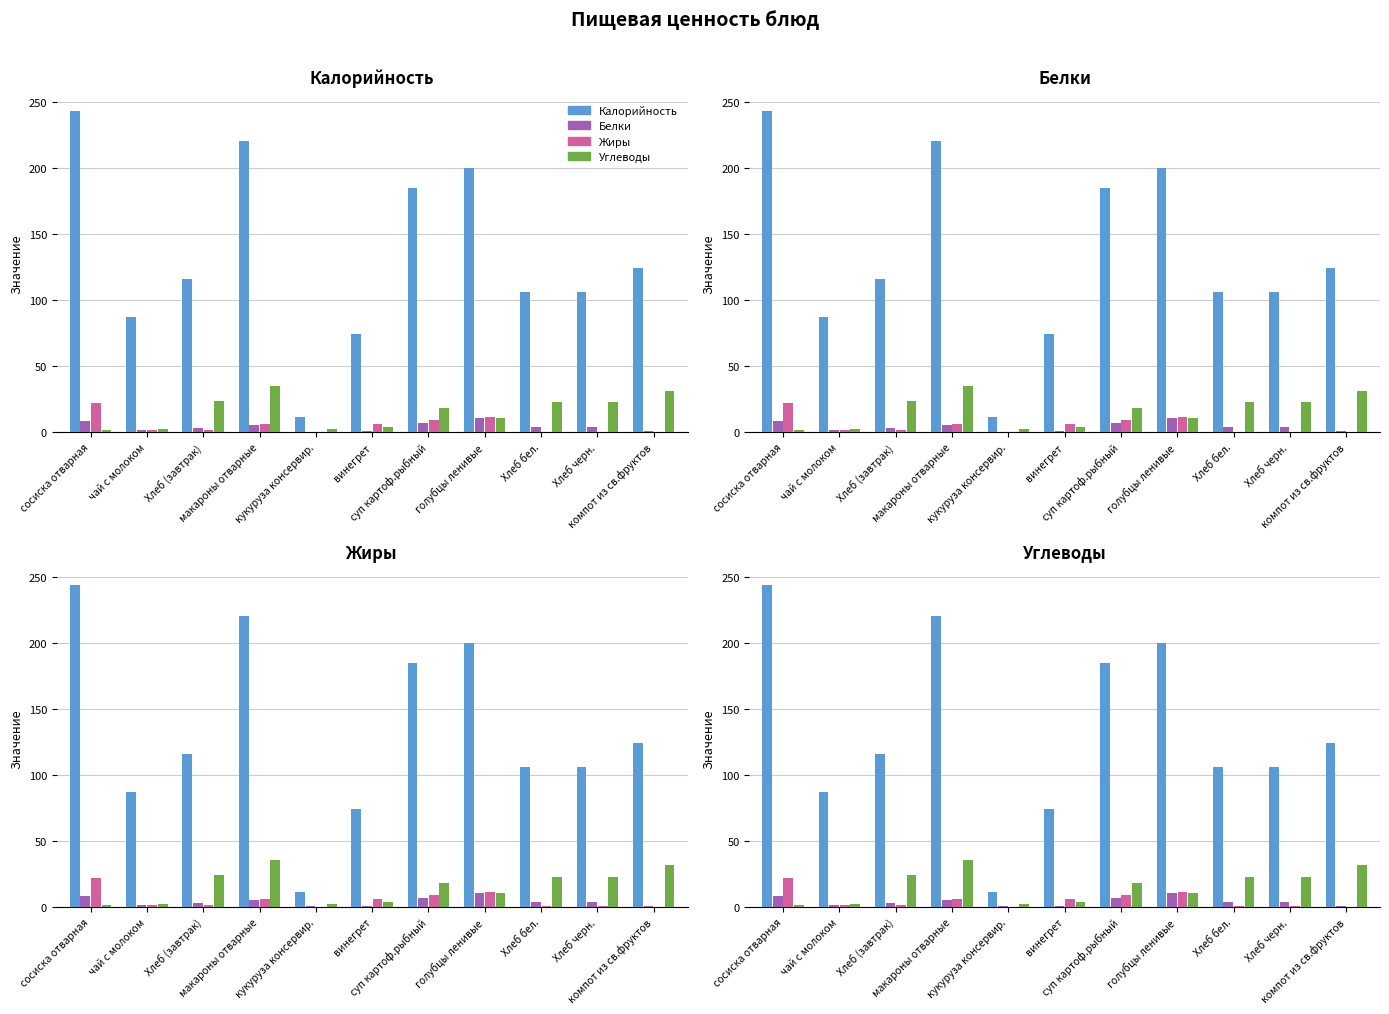

Reading left to right, what are all the values shown in this chart?

Калорийность: 243.4	87.0	115.8	220.5	11.6	74.4	184.5	200.0	106.0	106.0	124.0
Белки: 8.2	1.6	3.2	5.2	0.4	0.8	7.0	10.9	3.7	3.7	0.6
Жиры: 22.1	1.6	1.3	6.2	0.1	6.1	8.8	11.3	0.5	0.5	0.0
Углеводы: 1.3	2.4	23.9	35.2	2.2	4.1	18.3	10.5	23.0	23.0	31.4